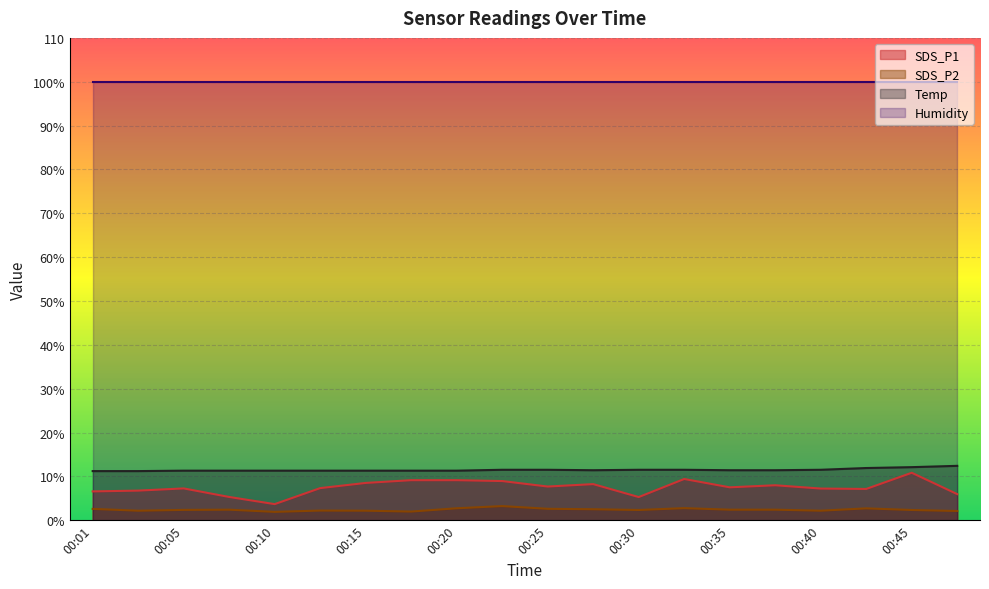

At how many categories does at least one series exceed 3?

20